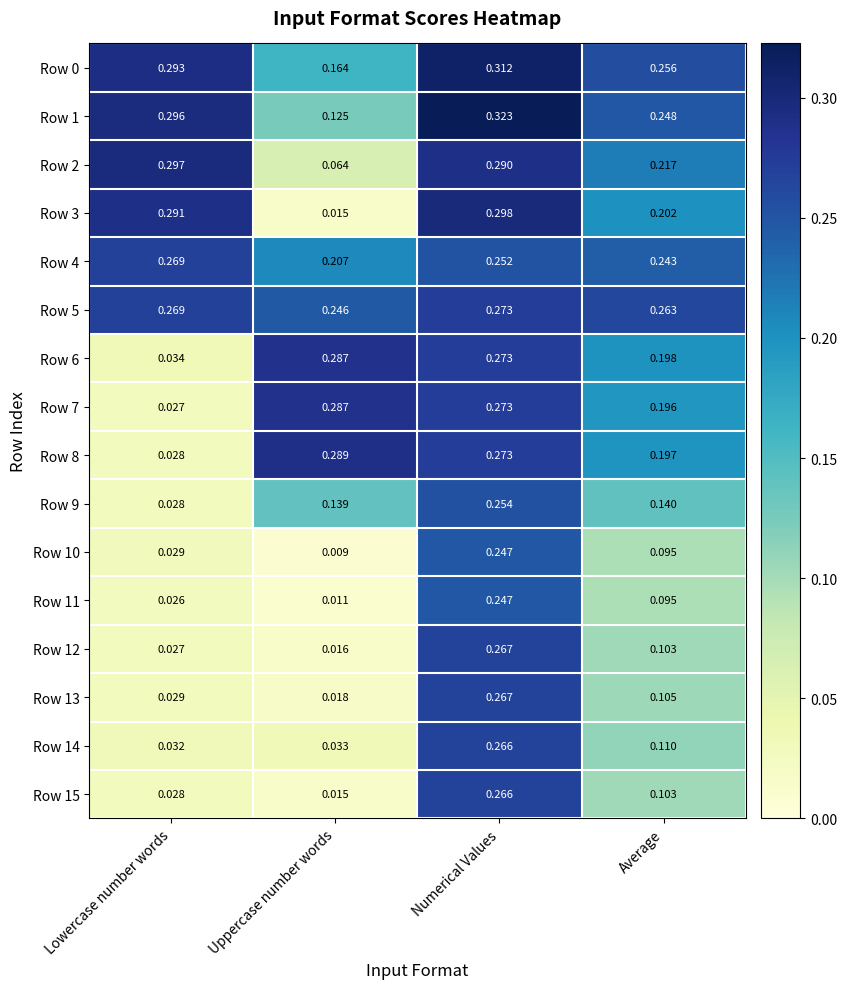

At which category is the sum across all series the highest?

Numerical Values